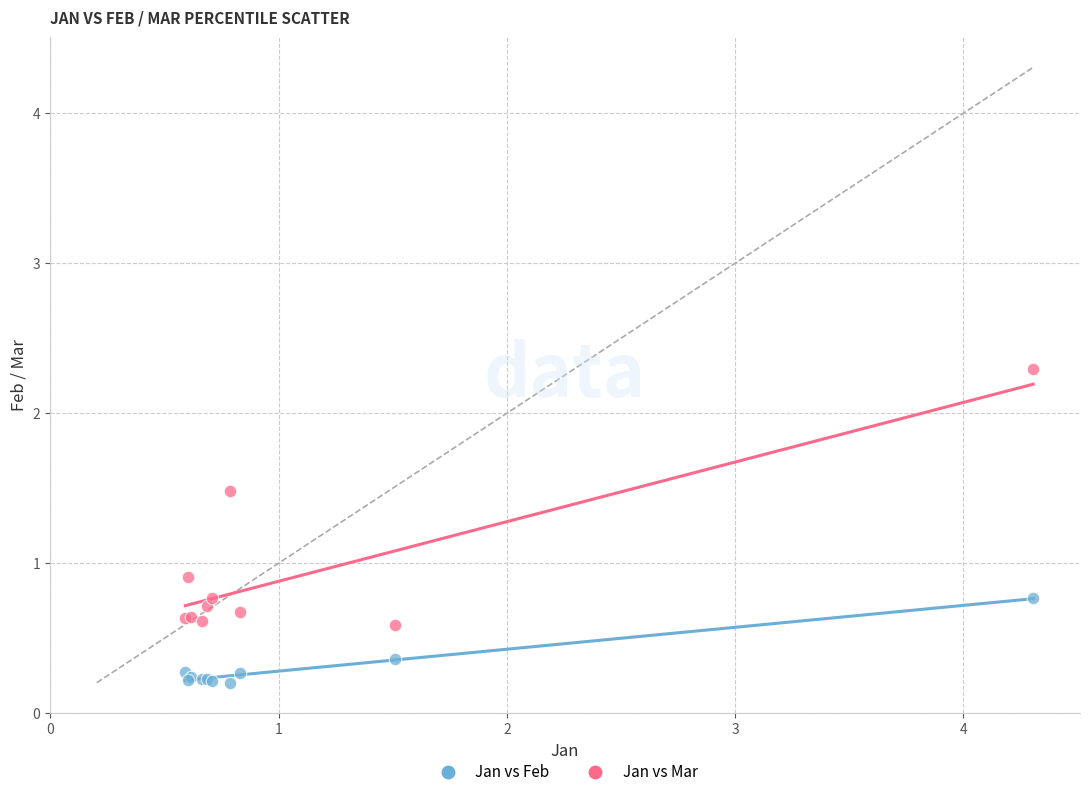

What are all the series names shown in the legend?

Jan vs Feb, Jan vs Mar